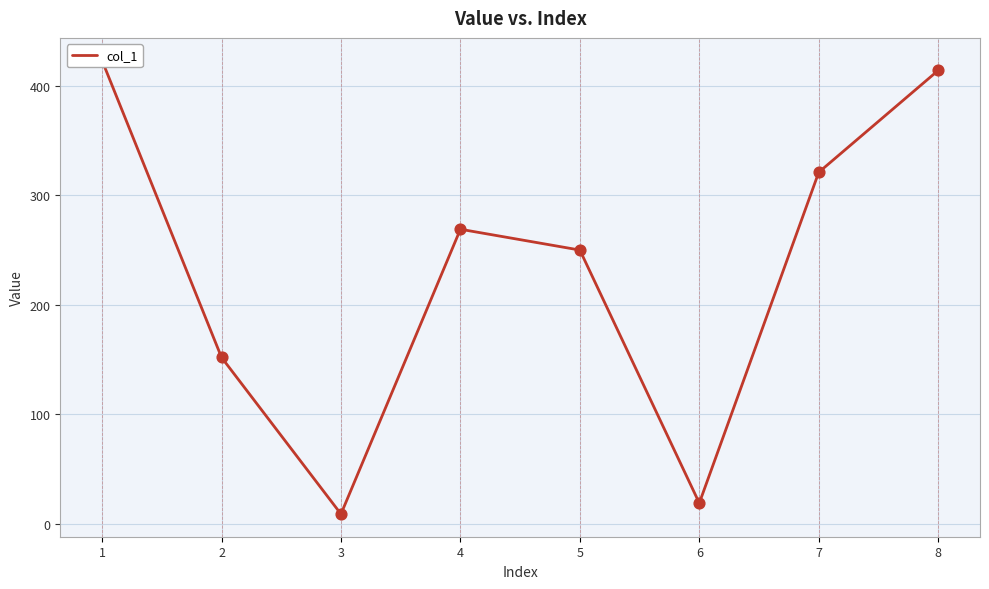

What is the ratio of the value at 5 to the value at 6?

13.2